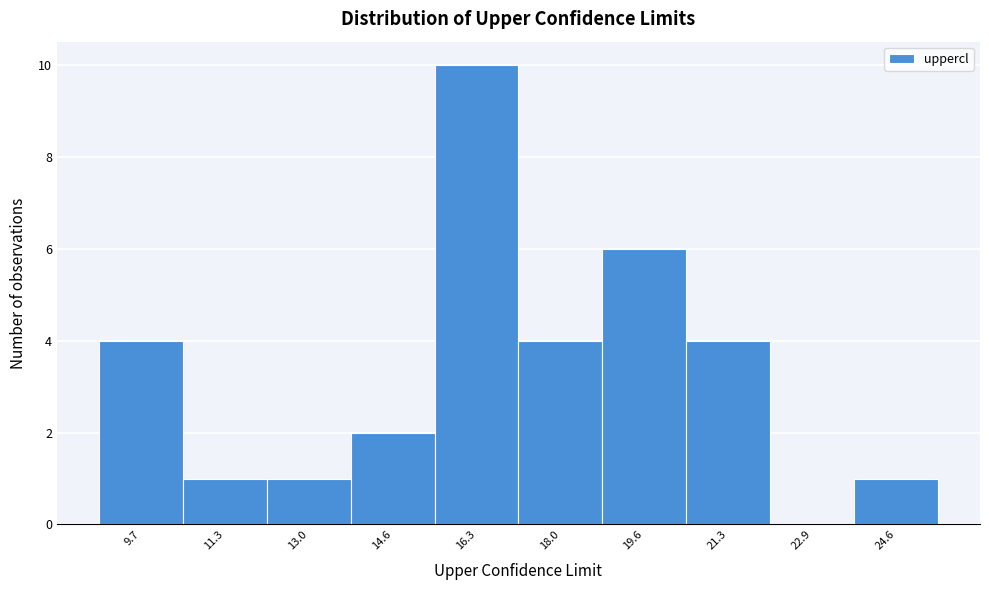

Reading right to left, what are all the values shown in this chart?

24.6=1	22.9=0	21.3=4	19.6=6	18.0=4	16.3=10	14.6=2	13.0=1	11.3=1	9.7=4